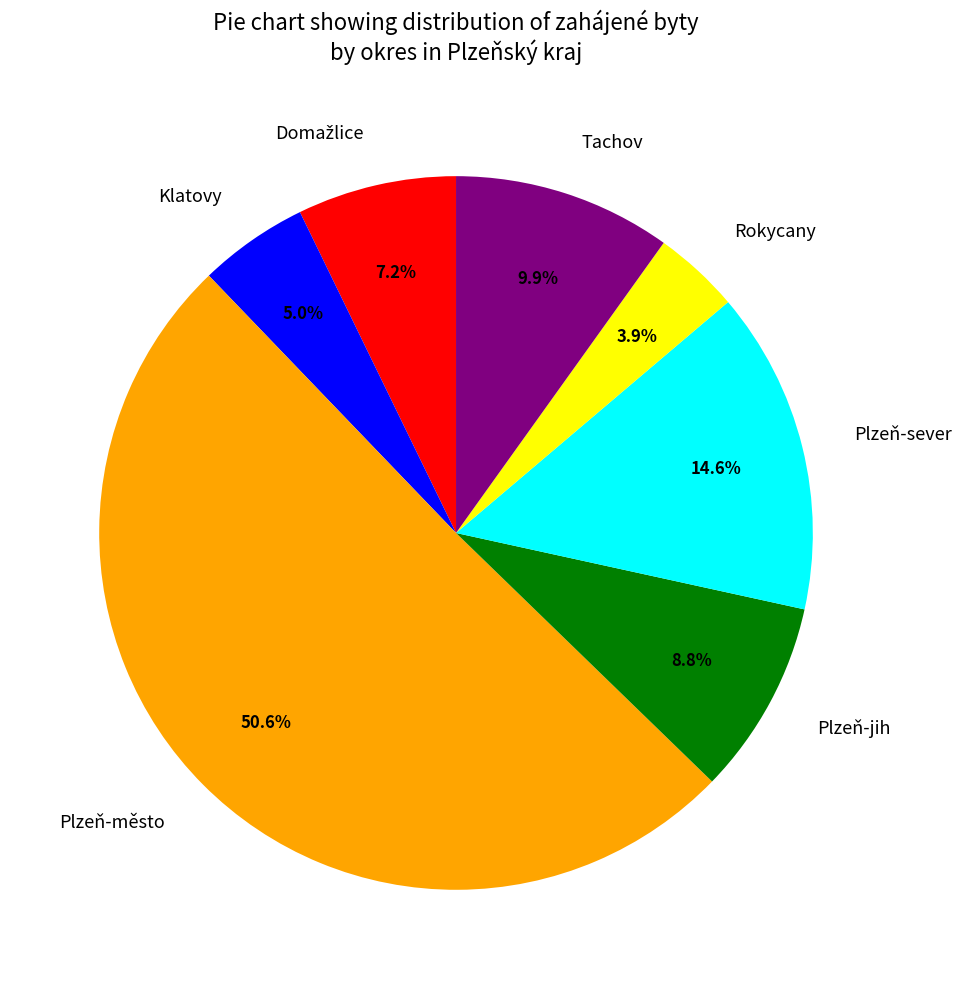

What is the largest slice in the pie chart?

Plzeň-město